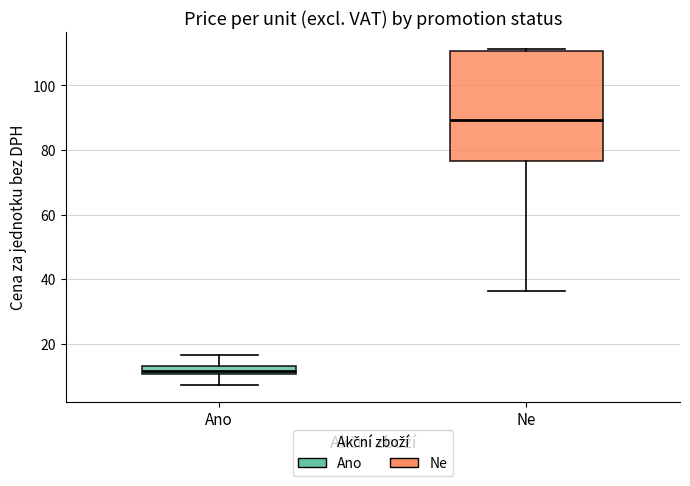

Where does the median line of the box for Ne sit on the y-axis? The values are not printed on the chart, so give them approximately, as read against the axis.

90